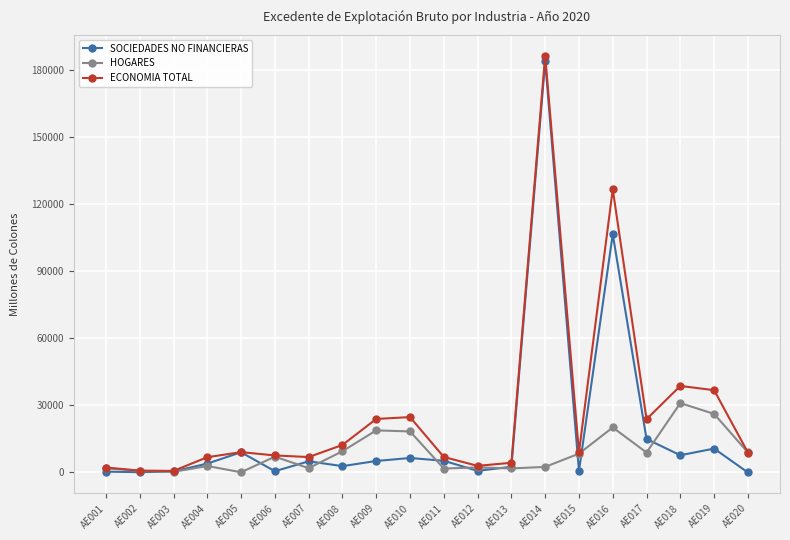

What is the greatest value displayed?

186634.4